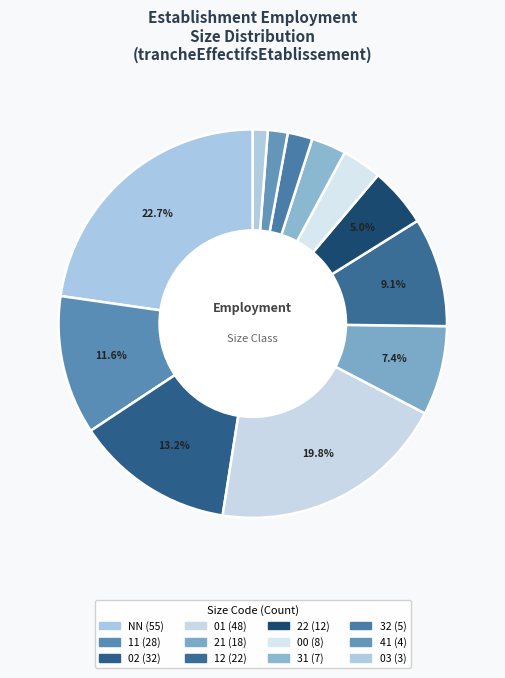

Is there any slice that represents more than half of the pie?

No